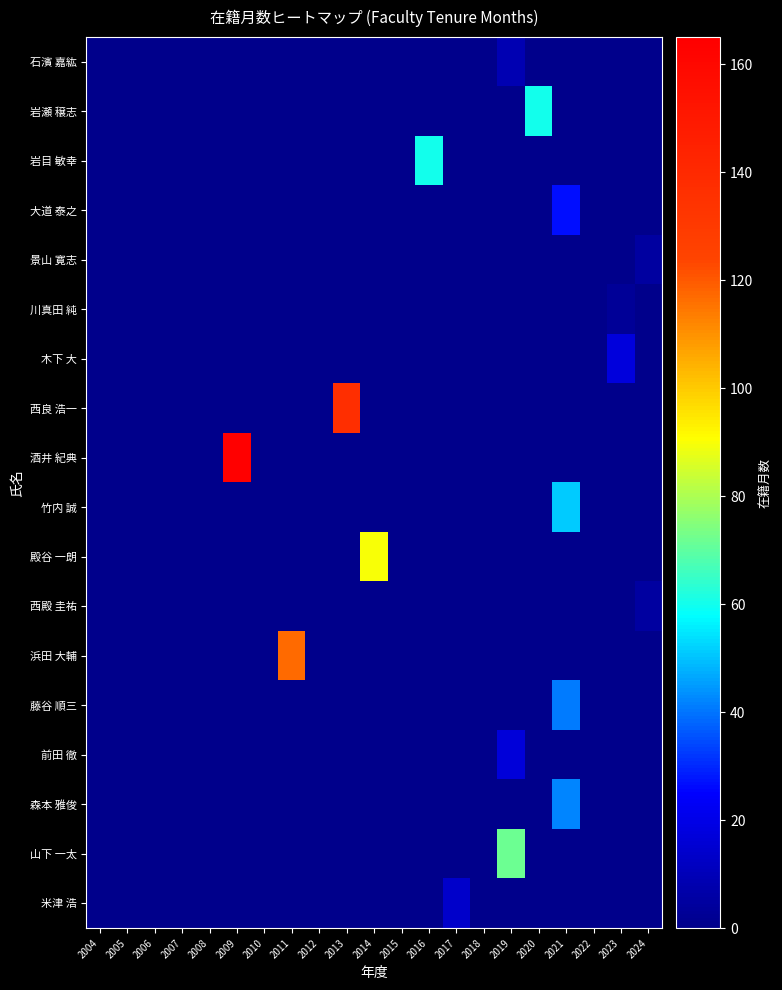

Reading left to right, extract all data points from this chart.

石濱 嘉紘: 2004=0	2005=0	2006=0	2007=0	2008=0	2009=0	2010=0	2011=0	2012=0	2013=0	2014=0	2015=0	2016=0	2017=0	2018=0	2019=9	2020=0	2021=0	2022=0	2023=0	2024=0
岩瀬 穣志: 2004=0	2005=0	2006=0	2007=0	2008=0	2009=0	2010=0	2011=0	2012=0	2013=0	2014=0	2015=0	2016=0	2017=0	2018=0	2019=0	2020=60	2021=0	2022=0	2023=0	2024=0
岩目 敏幸: 2004=0	2005=0	2006=0	2007=0	2008=0	2009=0	2010=0	2011=0	2012=0	2013=0	2014=0	2015=0	2016=60	2017=0	2018=0	2019=0	2020=0	2021=0	2022=0	2023=0	2024=0
大道 泰之: 2004=0	2005=0	2006=0	2007=0	2008=0	2009=0	2010=0	2011=0	2012=0	2013=0	2014=0	2015=0	2016=0	2017=0	2018=0	2019=0	2020=0	2021=27	2022=0	2023=0	2024=0
景山 寛志: 2004=0	2005=0	2006=0	2007=0	2008=0	2009=0	2010=0	2011=0	2012=0	2013=0	2014=0	2015=0	2016=0	2017=0	2018=0	2019=0	2020=0	2021=0	2022=0	2023=0	2024=5
川真田 純: 2004=0	2005=0	2006=0	2007=0	2008=0	2009=0	2010=0	2011=0	2012=0	2013=0	2014=0	2015=0	2016=0	2017=0	2018=0	2019=0	2020=0	2021=0	2022=0	2023=3	2024=0
木下 大: 2004=0	2005=0	2006=0	2007=0	2008=0	2009=0	2010=0	2011=0	2012=0	2013=0	2014=0	2015=0	2016=0	2017=0	2018=0	2019=0	2020=0	2021=0	2022=0	2023=18	2024=0
西良 浩一: 2004=0	2005=0	2006=0	2007=0	2008=0	2009=0	2010=0	2011=0	2012=0	2013=137	2014=0	2015=0	2016=0	2017=0	2018=0	2019=0	2020=0	2021=0	2022=0	2023=0	2024=0
酒井 紀典: 2004=0	2005=0	2006=0	2007=0	2008=0	2009=165	2010=0	2011=0	2012=0	2013=0	2014=0	2015=0	2016=0	2017=0	2018=0	2019=0	2020=0	2021=0	2022=0	2023=0	2024=0
竹内 誠: 2004=0	2005=0	2006=0	2007=0	2008=0	2009=0	2010=0	2011=0	2012=0	2013=0	2014=0	2015=0	2016=0	2017=0	2018=0	2019=0	2020=0	2021=51	2022=0	2023=0	2024=0
殿谷 一朗: 2004=0	2005=0	2006=0	2007=0	2008=0	2009=0	2010=0	2011=0	2012=0	2013=0	2014=90	2015=0	2016=0	2017=0	2018=0	2019=0	2020=0	2021=0	2022=0	2023=0	2024=0
西殿 圭祐: 2004=0	2005=0	2006=0	2007=0	2008=0	2009=0	2010=0	2011=0	2012=0	2013=0	2014=0	2015=0	2016=0	2017=0	2018=0	2019=0	2020=0	2021=0	2022=0	2023=0	2024=5
浜田 大輔: 2004=0	2005=0	2006=0	2007=0	2008=0	2009=0	2010=0	2011=117	2012=0	2013=0	2014=0	2015=0	2016=0	2017=0	2018=0	2019=0	2020=0	2021=0	2022=0	2023=0	2024=0
藤谷 順三: 2004=0	2005=0	2006=0	2007=0	2008=0	2009=0	2010=0	2011=0	2012=0	2013=0	2014=0	2015=0	2016=0	2017=0	2018=0	2019=0	2020=0	2021=41	2022=0	2023=0	2024=0
前田 徹: 2004=0	2005=0	2006=0	2007=0	2008=0	2009=0	2010=0	2011=0	2012=0	2013=0	2014=0	2015=0	2016=0	2017=0	2018=0	2019=17	2020=0	2021=0	2022=0	2023=0	2024=0
森本 雅俊: 2004=0	2005=0	2006=0	2007=0	2008=0	2009=0	2010=0	2011=0	2012=0	2013=0	2014=0	2015=0	2016=0	2017=0	2018=0	2019=0	2020=0	2021=42	2022=0	2023=0	2024=0
山下 一太: 2004=0	2005=0	2006=0	2007=0	2008=0	2009=0	2010=0	2011=0	2012=0	2013=0	2014=0	2015=0	2016=0	2017=0	2018=0	2019=72	2020=0	2021=0	2022=0	2023=0	2024=0
米津 浩: 2004=0	2005=0	2006=0	2007=0	2008=0	2009=0	2010=0	2011=0	2012=0	2013=0	2014=0	2015=0	2016=0	2017=14	2018=0	2019=0	2020=0	2021=0	2022=0	2023=0	2024=0